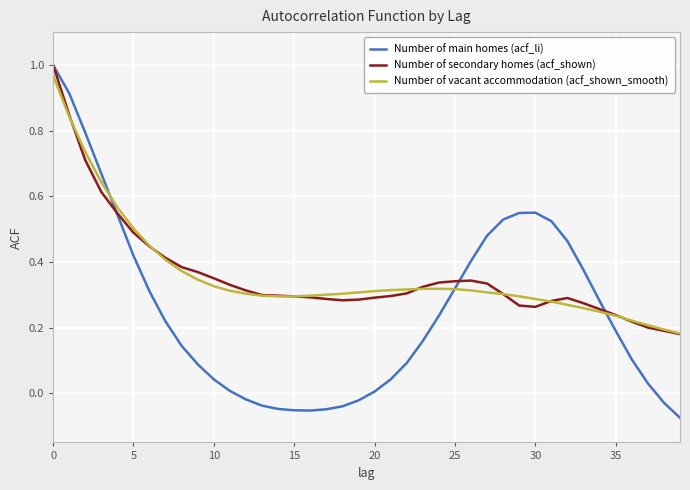

Which series has the widest spread of values?

Number of main homes (acf_li)